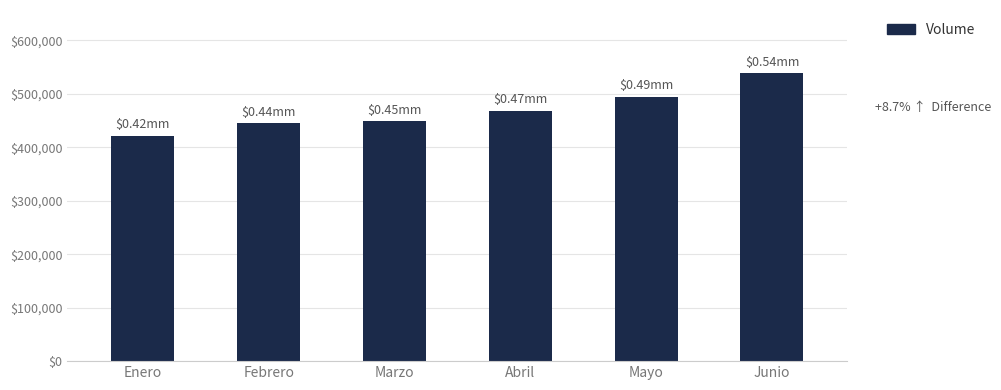

How many bars are there in total?

6